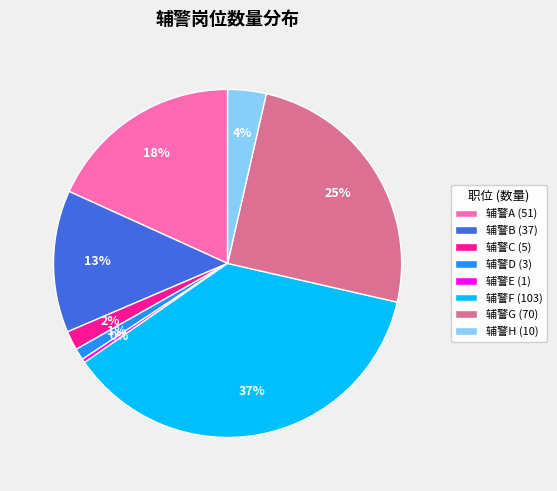

Which slice is the largest?

辅警F